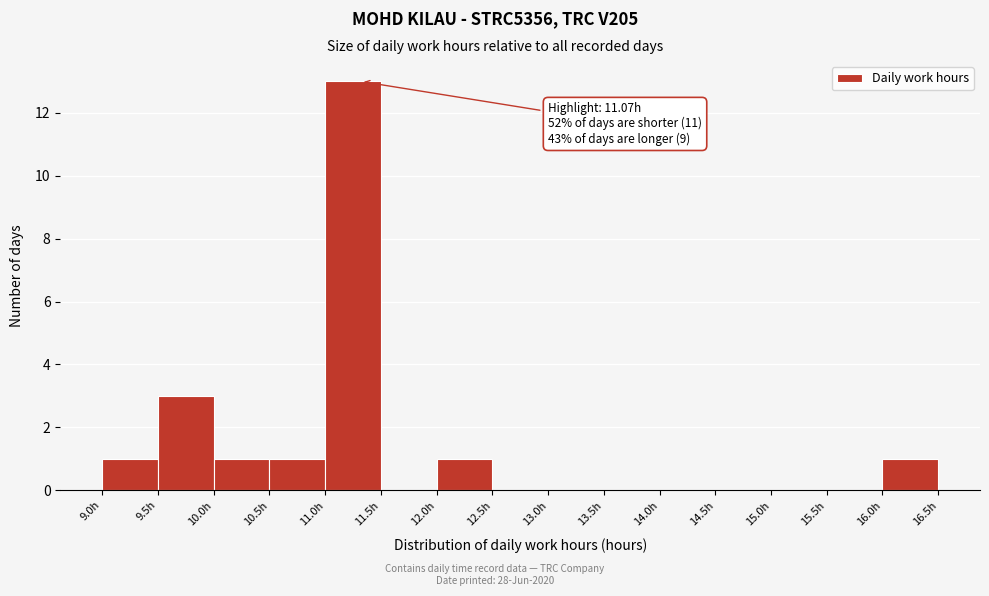

Over which range of the x-axis is the bar tallest?

11.0 to 11.5